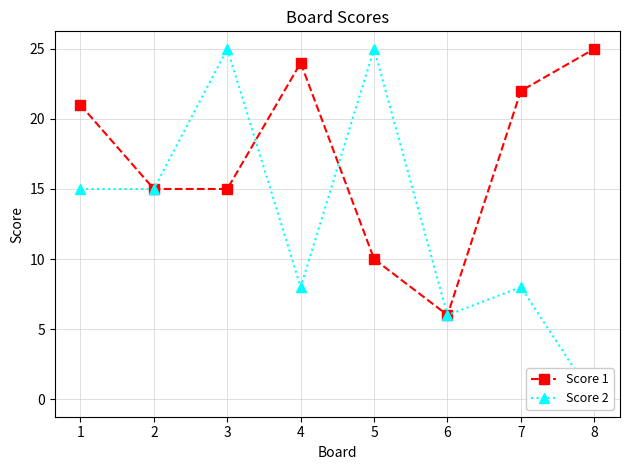

Reading left to right, extract all data points from this chart.

Score 1: 21	15	15	24	10	6	22	25
Score 2: 15	15	25	8	25	6	8	0